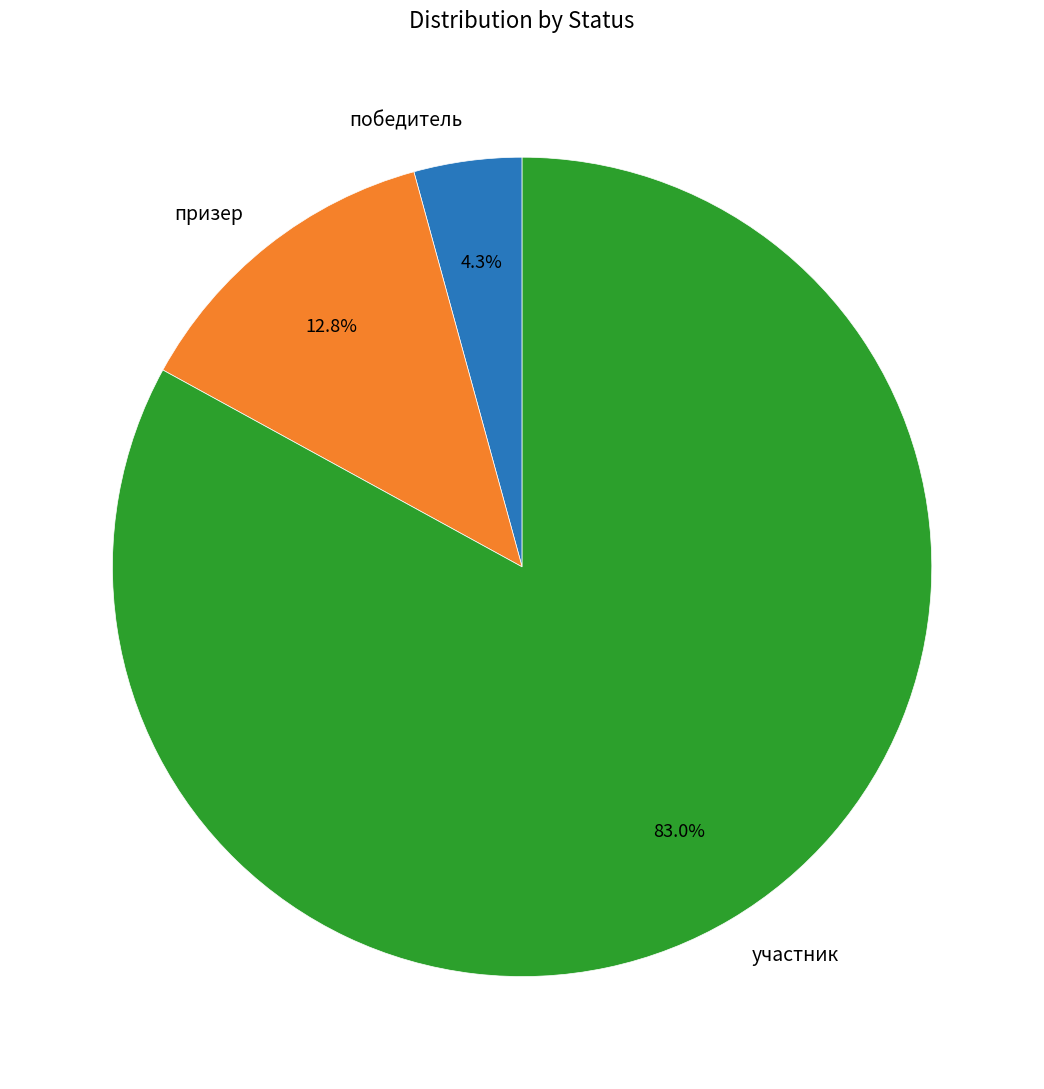

Combined, what portion of the pie is победитель and участник?

87.2%